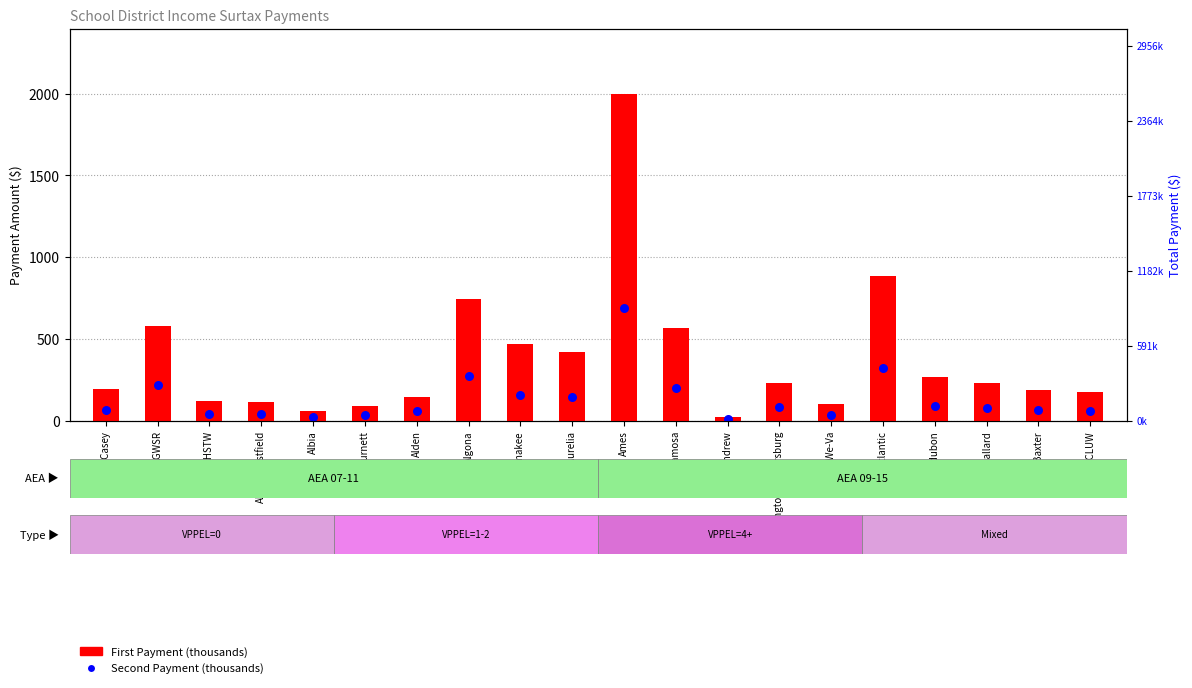

Which series has the widest spread of Y values?

Total Payment